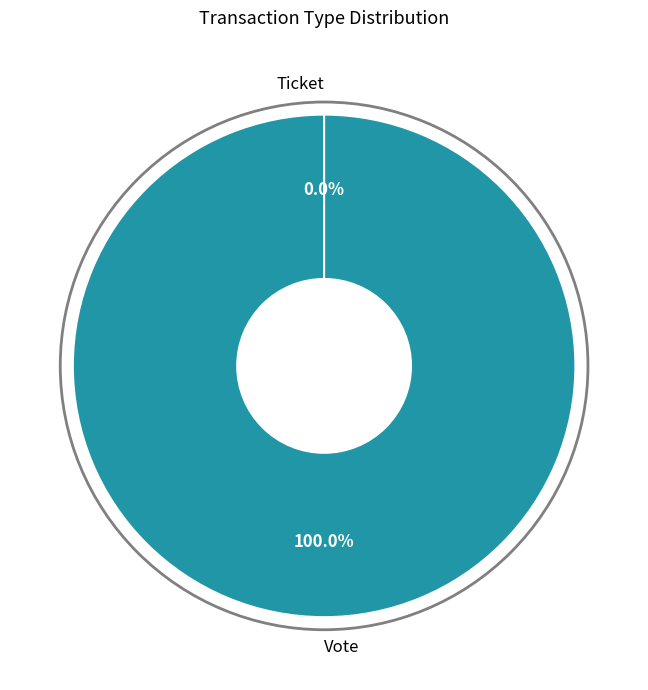

What is the change in value from Vote to Ticket?

-1